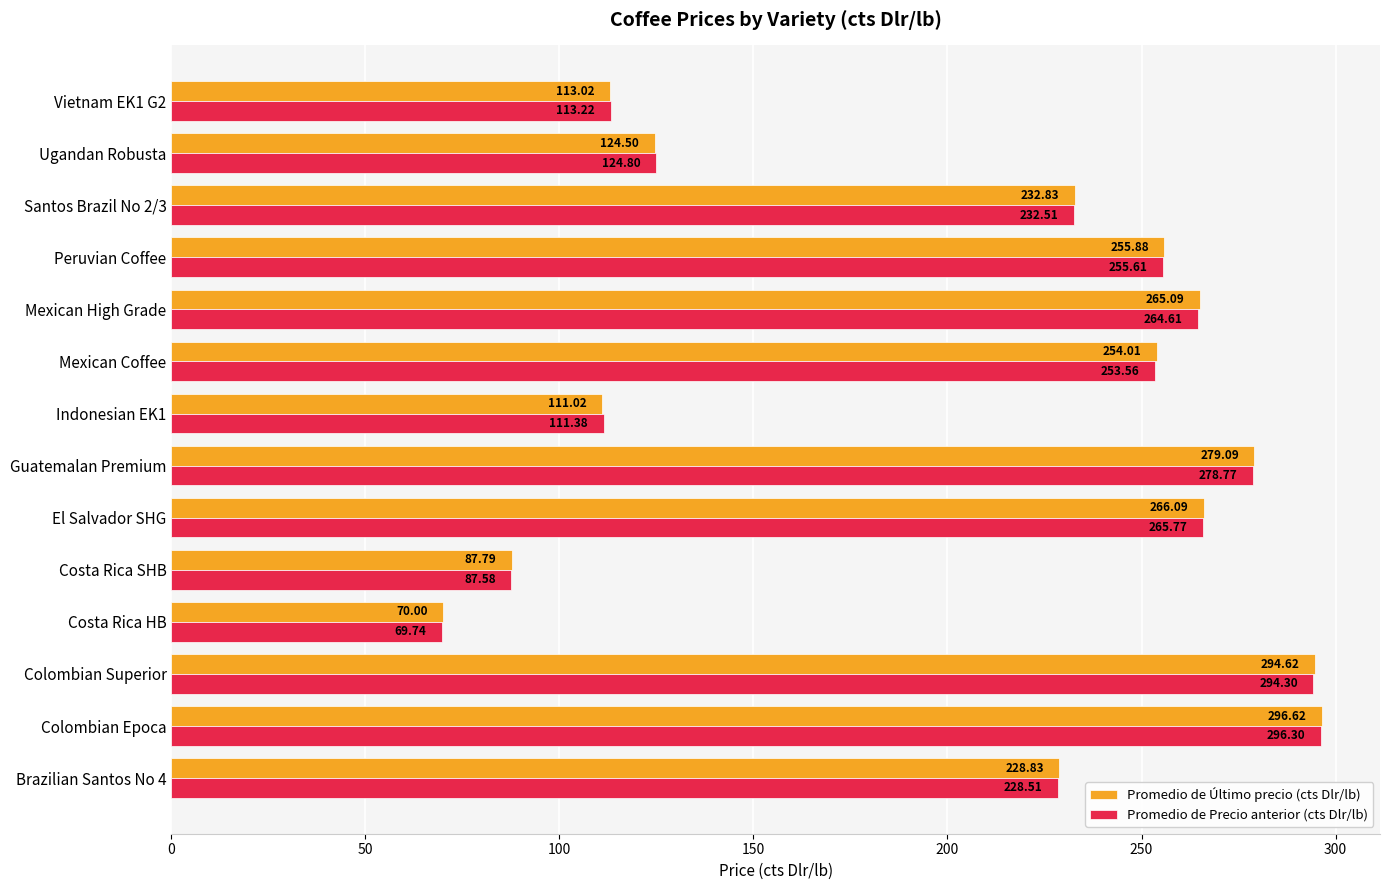

What is the sum of the Promedio de Último precio (cts Dlr/lb) values at Mexican High Grade and Guatemalan Premium?

544.2